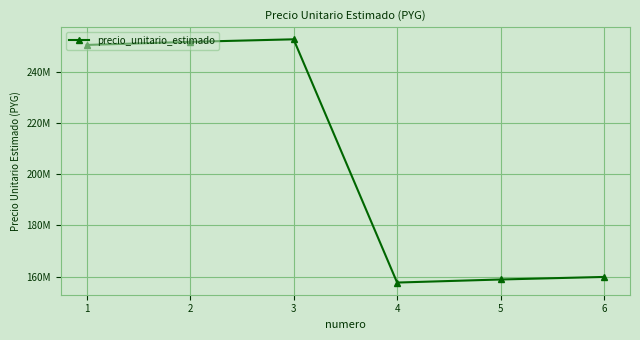

Is this an area chart (filled region under the line)?

No